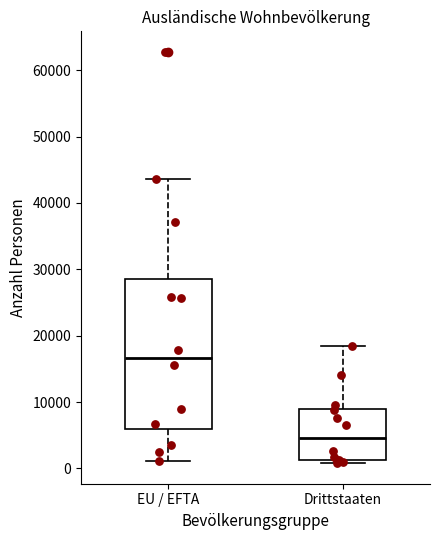

Reading left to right, read every box against the y-axis: the position of its median line, the range the box covers, and the ends of its whiskers. The values are not printed on the chart, so give them approximately, as read against the axis.

EU / EFTA: median 17000, box 6000 to 29000, whiskers 1000 to 44000
Drittstaaten: median 5000, box 1000 to 9000, whiskers 1000 (just below the box's lower edge) to 18000